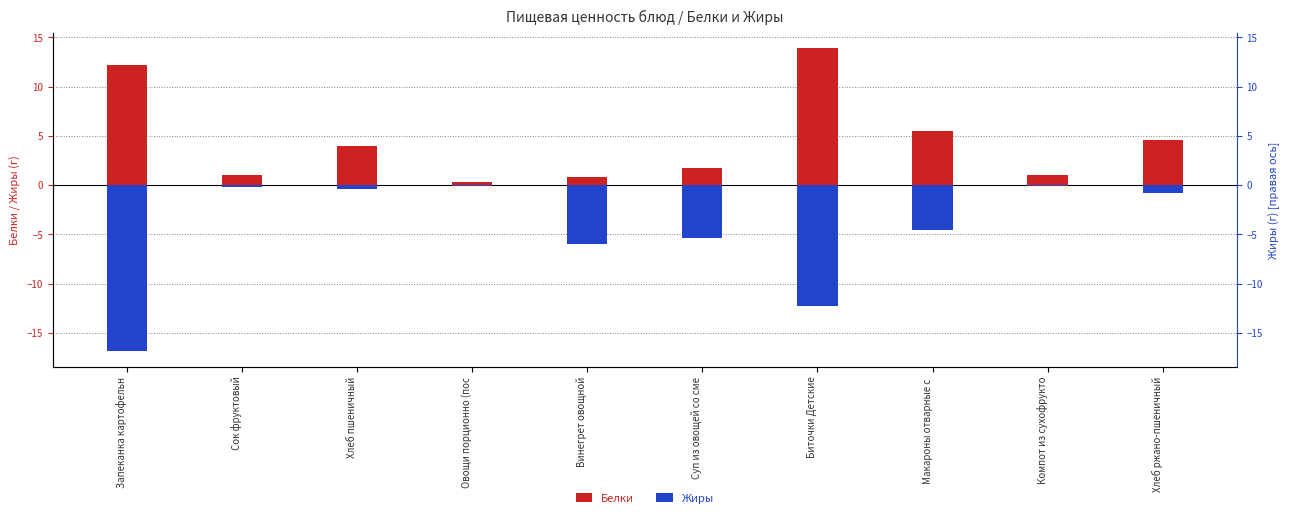

What is the approximate value of Жиры at Биточки Детские?

-12.2